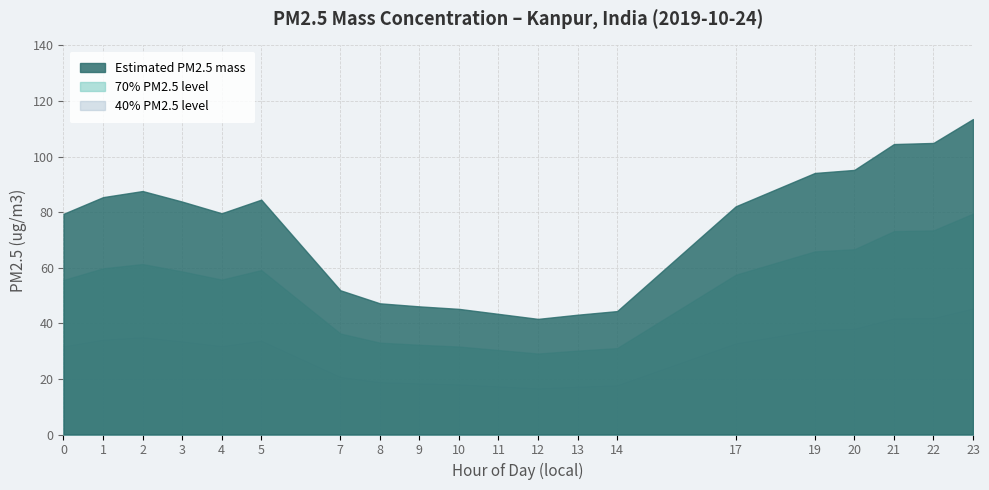

What is the value of the 13th point from the left?

43.1